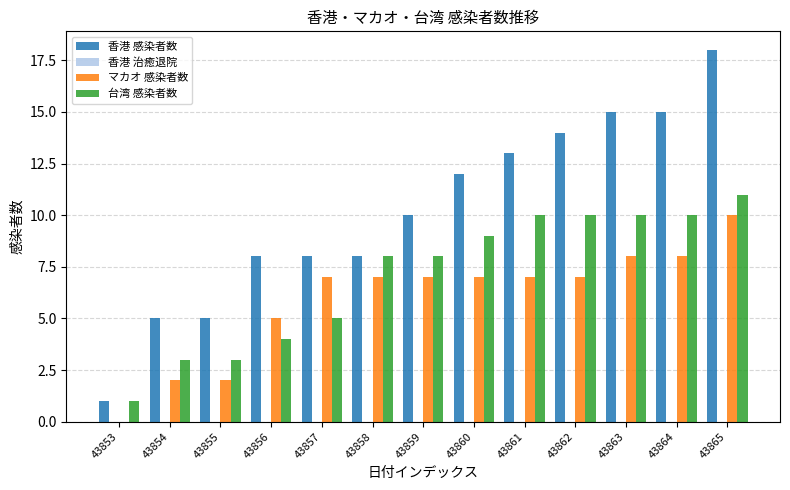

How many categories are shown in the chart?

13